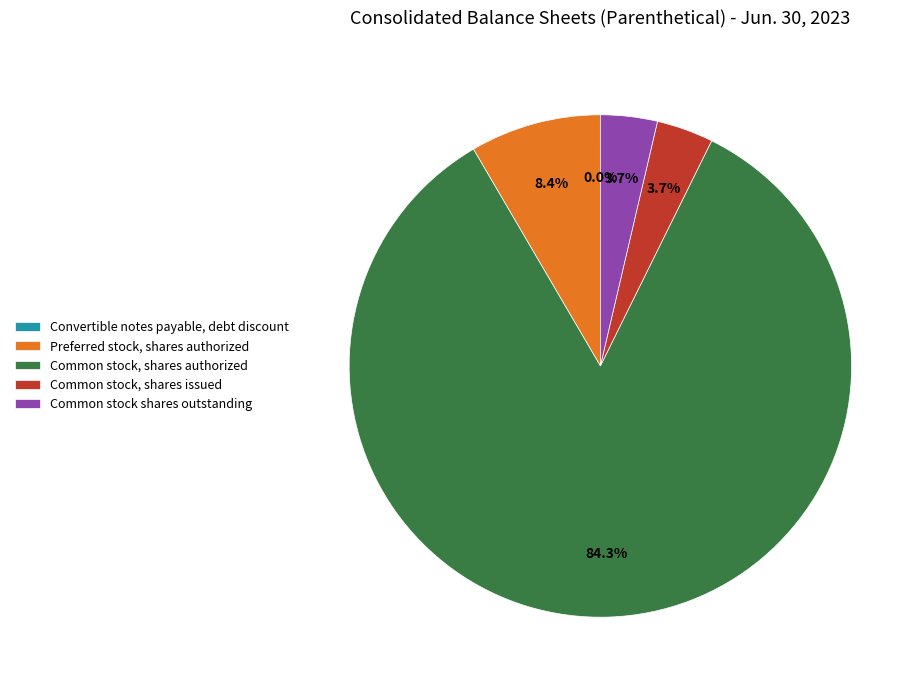

What percentage is the Common stock shares outstanding slice, to the nearest percent?

4%